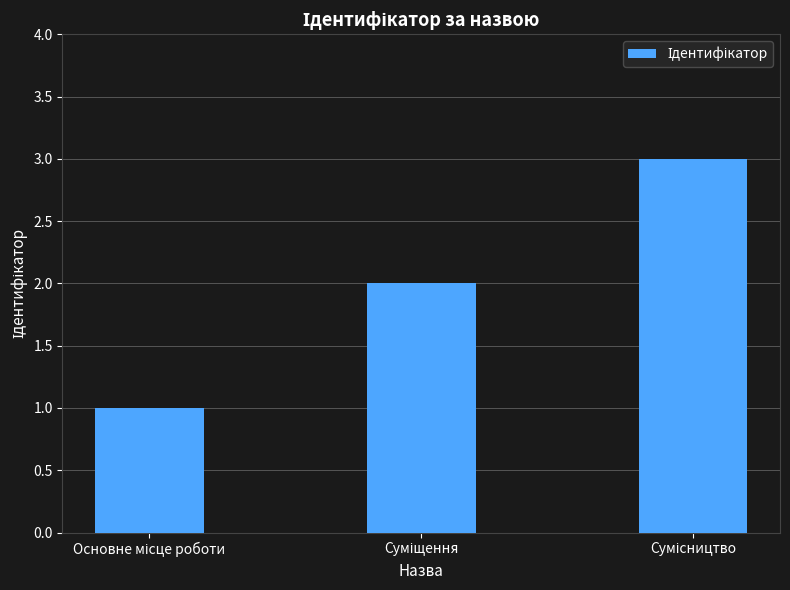

What is the greatest value displayed?

3